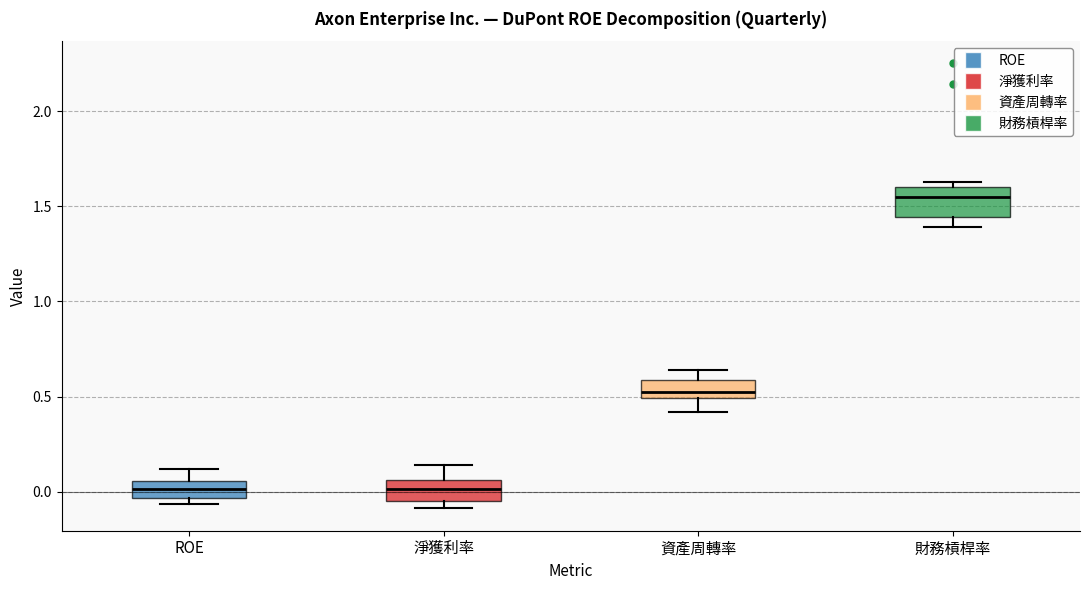

Where is the upper edge of the box for 淨獲利率 on the y-axis? The values are not printed on the chart, so give them approximately, as read against the axis.

0.05